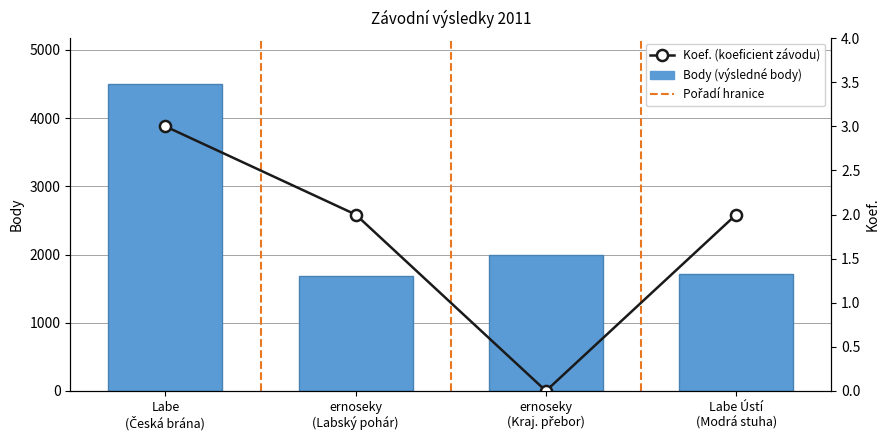

What is the total value across all series at ernoseky
(Labský pohár)?

1685